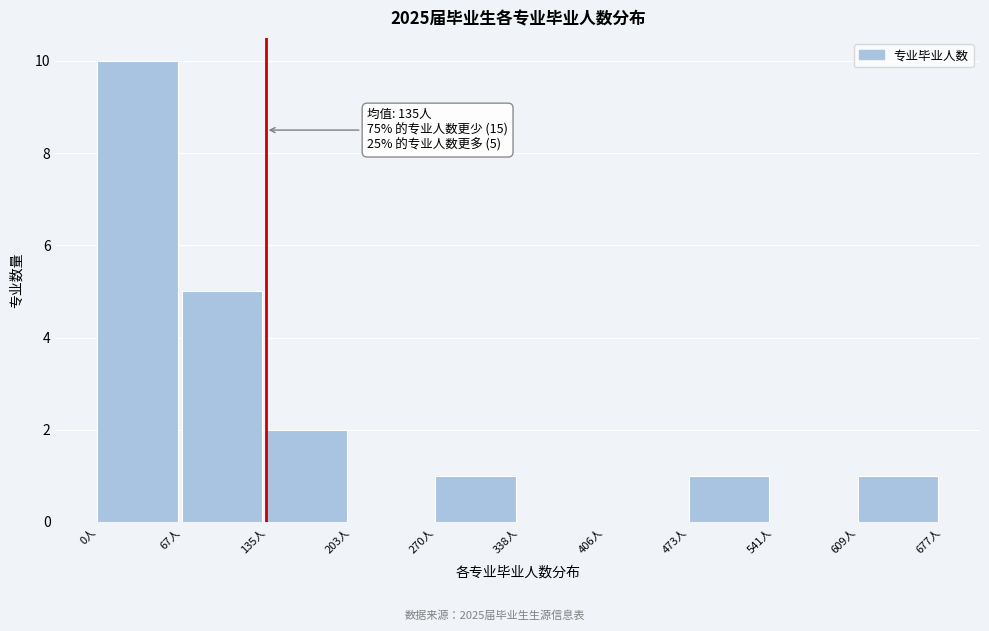

Over which range of the x-axis is the bar tallest?

0 to 70